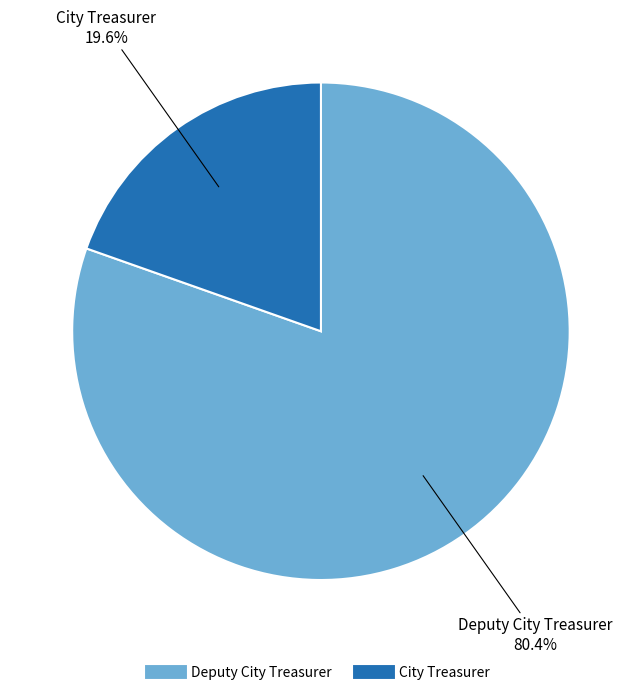

Which category has the biggest portion of the pie?

Deputy City Treasurer